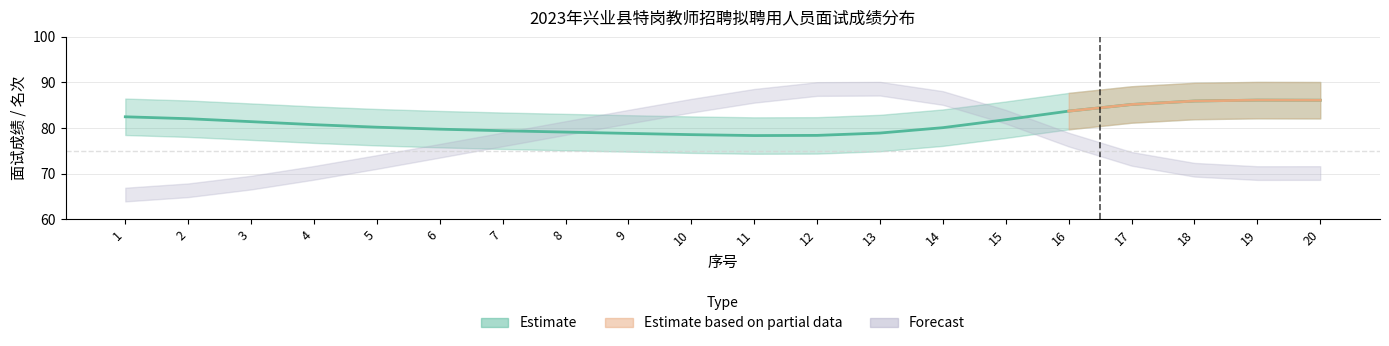

How many categories are shown in the chart?

20